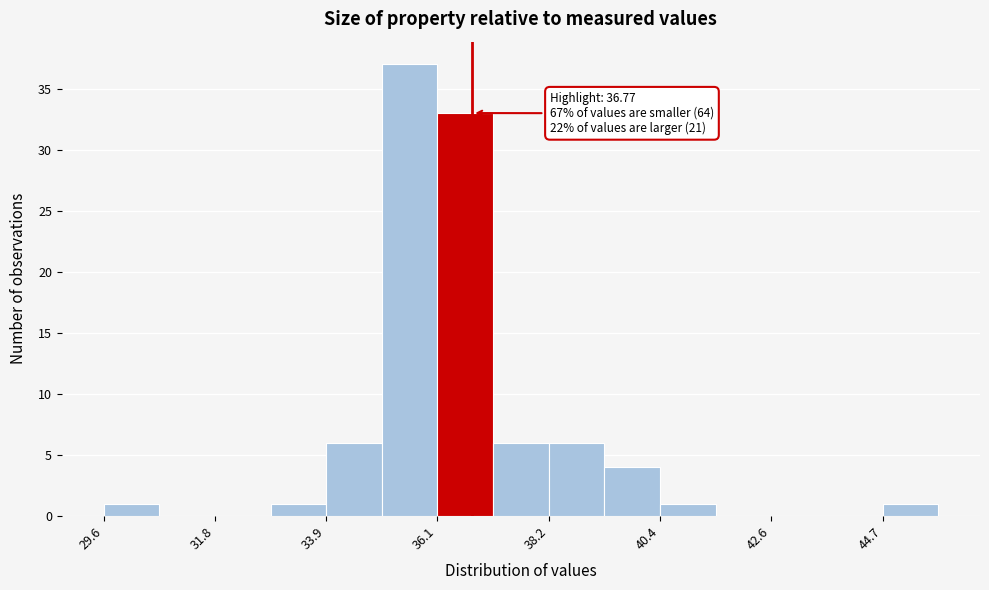

Around what value on the x-axis is the tallest bar? Give the approximate position of its centre, as read against the axis.

35.5